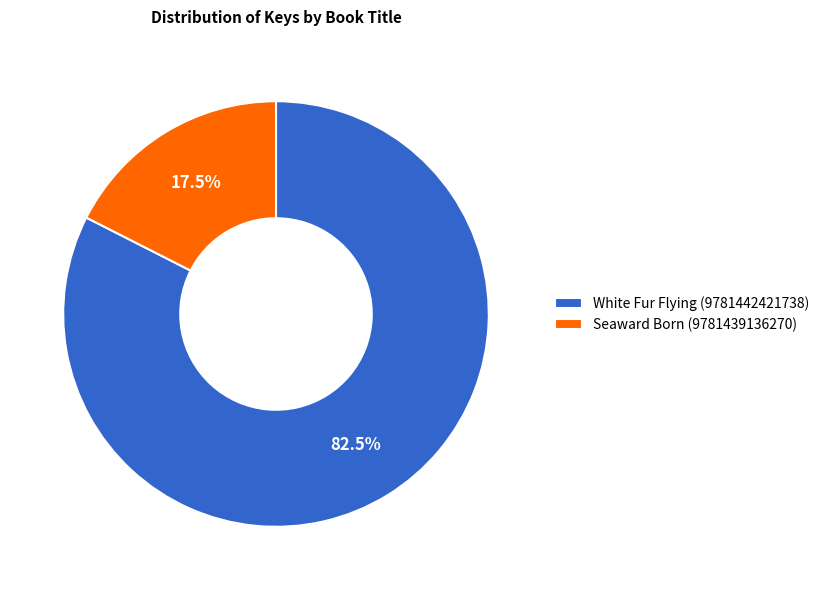

To the nearest percent, what is the difference between the Seaward Born (9781439136270) and White Fur Flying (9781442421738) slice percentages?

65%